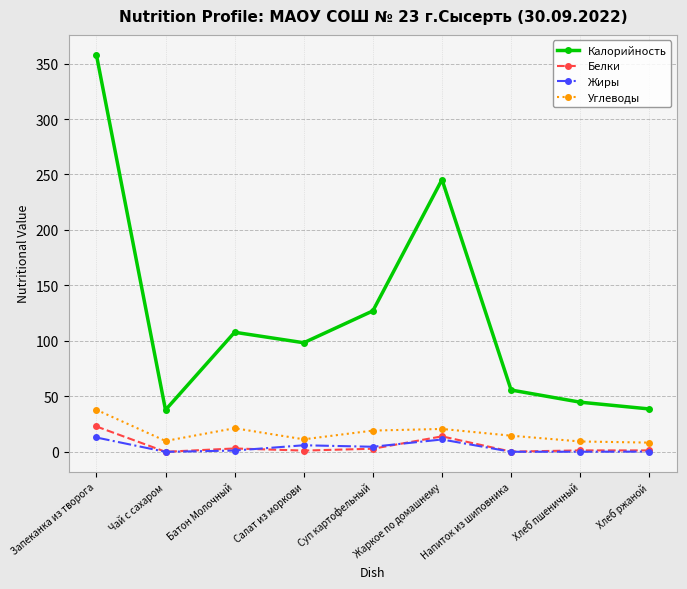

True or false: Жиры and Углеводы cross at least once.

False